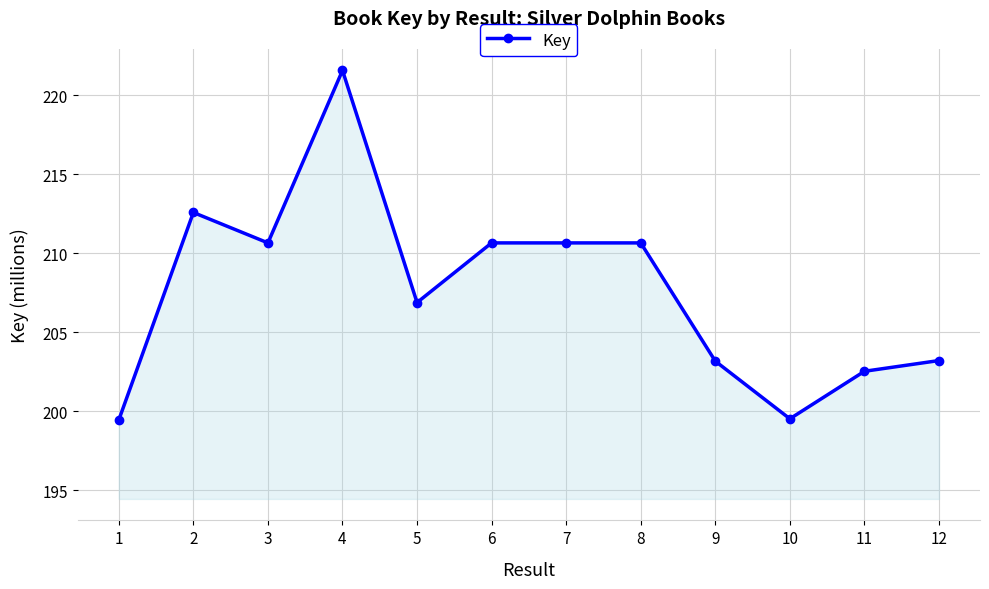

Which has a higher value, 8 or 2?

2